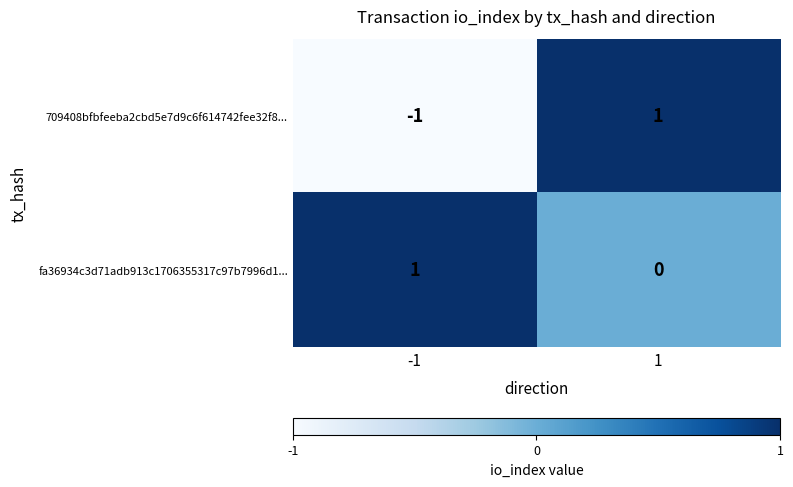

What is the difference between the highest and lowest values at 1?

1